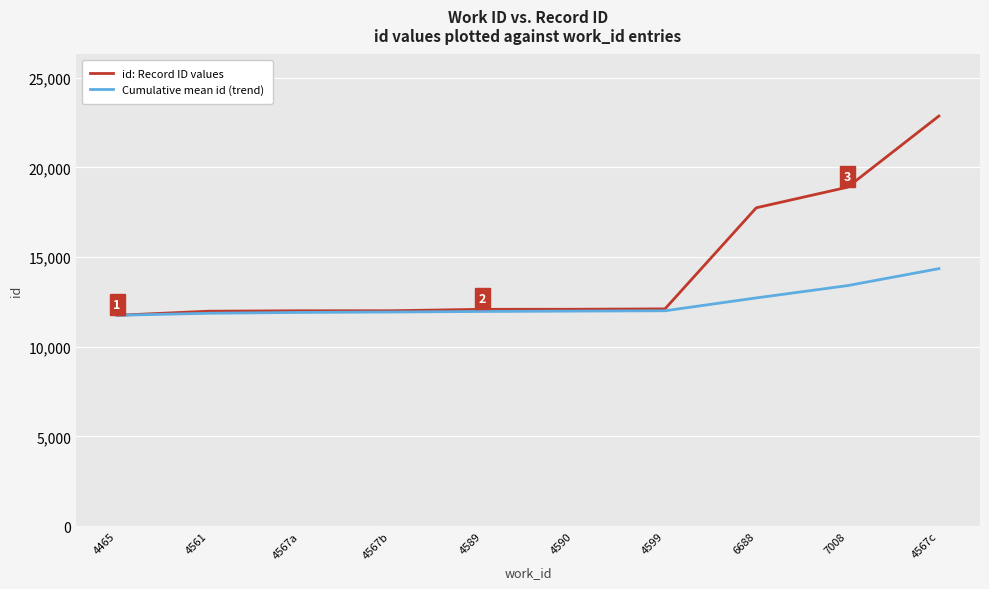

What is the sum of all id: Record ID values values?

143563.0